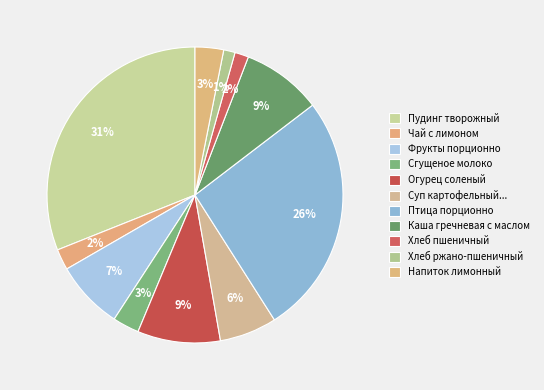

How many slices are in this pie chart?

11